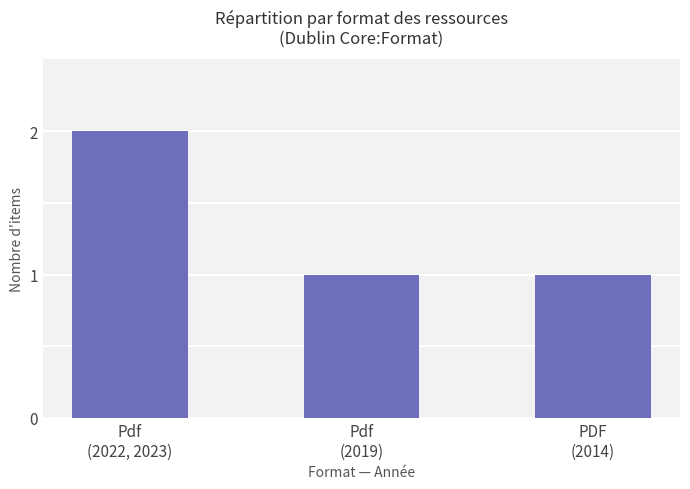

Reading left to right, list all the values displayed in this chart.

Pdf
(2022, 2023)=2	Pdf
(2019)=1	PDF
(2014)=1